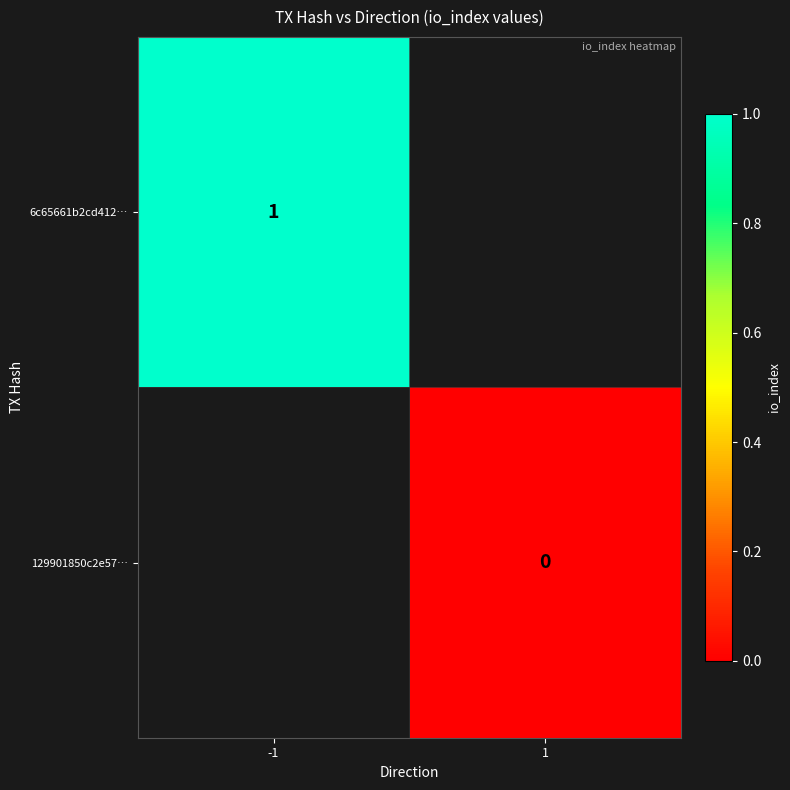

Read the 6c65661b2cd412… value at -1.

1.0